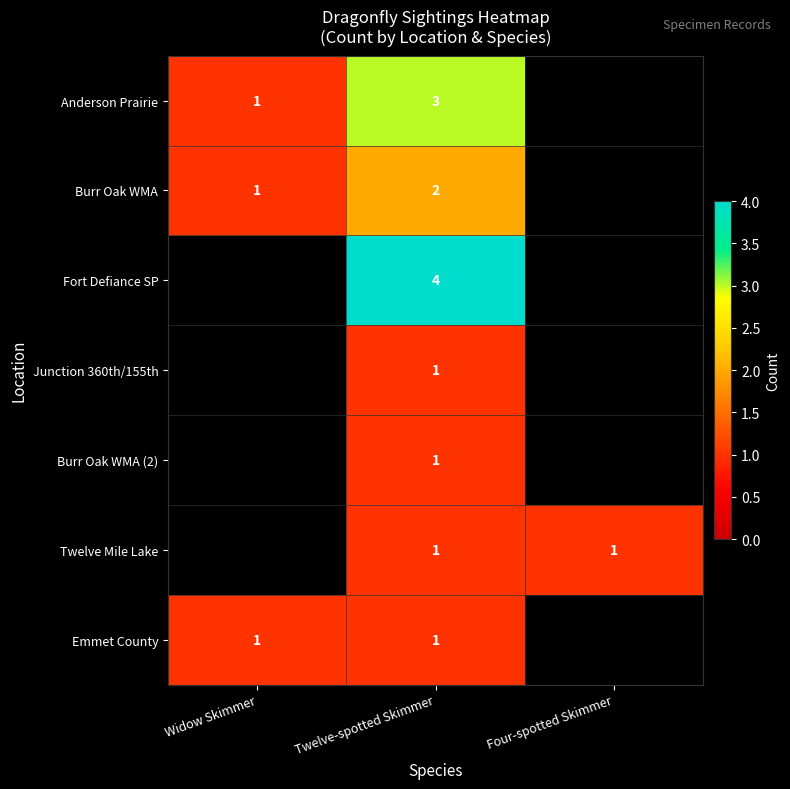

At which label does Emmet County reach its peak?

Widow Skimmer